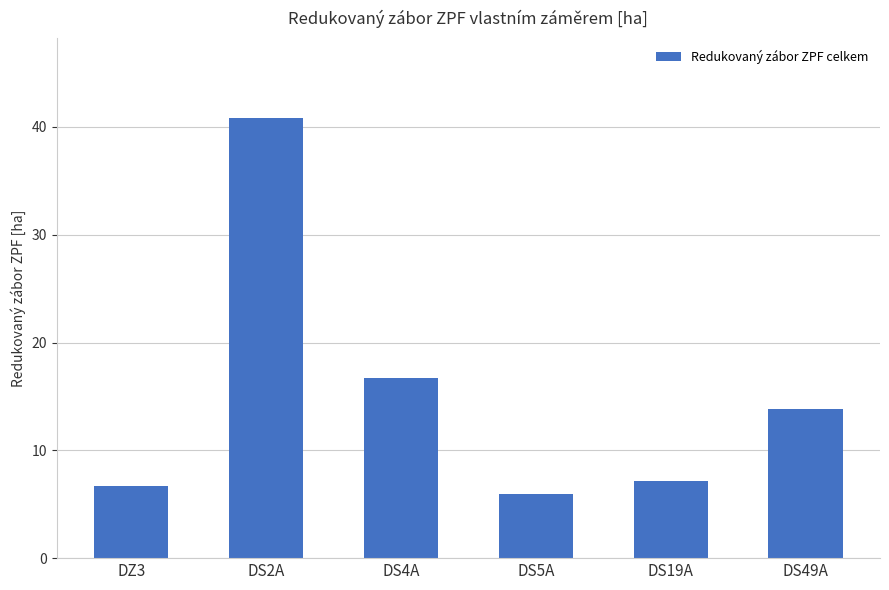

True or false: the data shows 3.2 at DZ3.

False